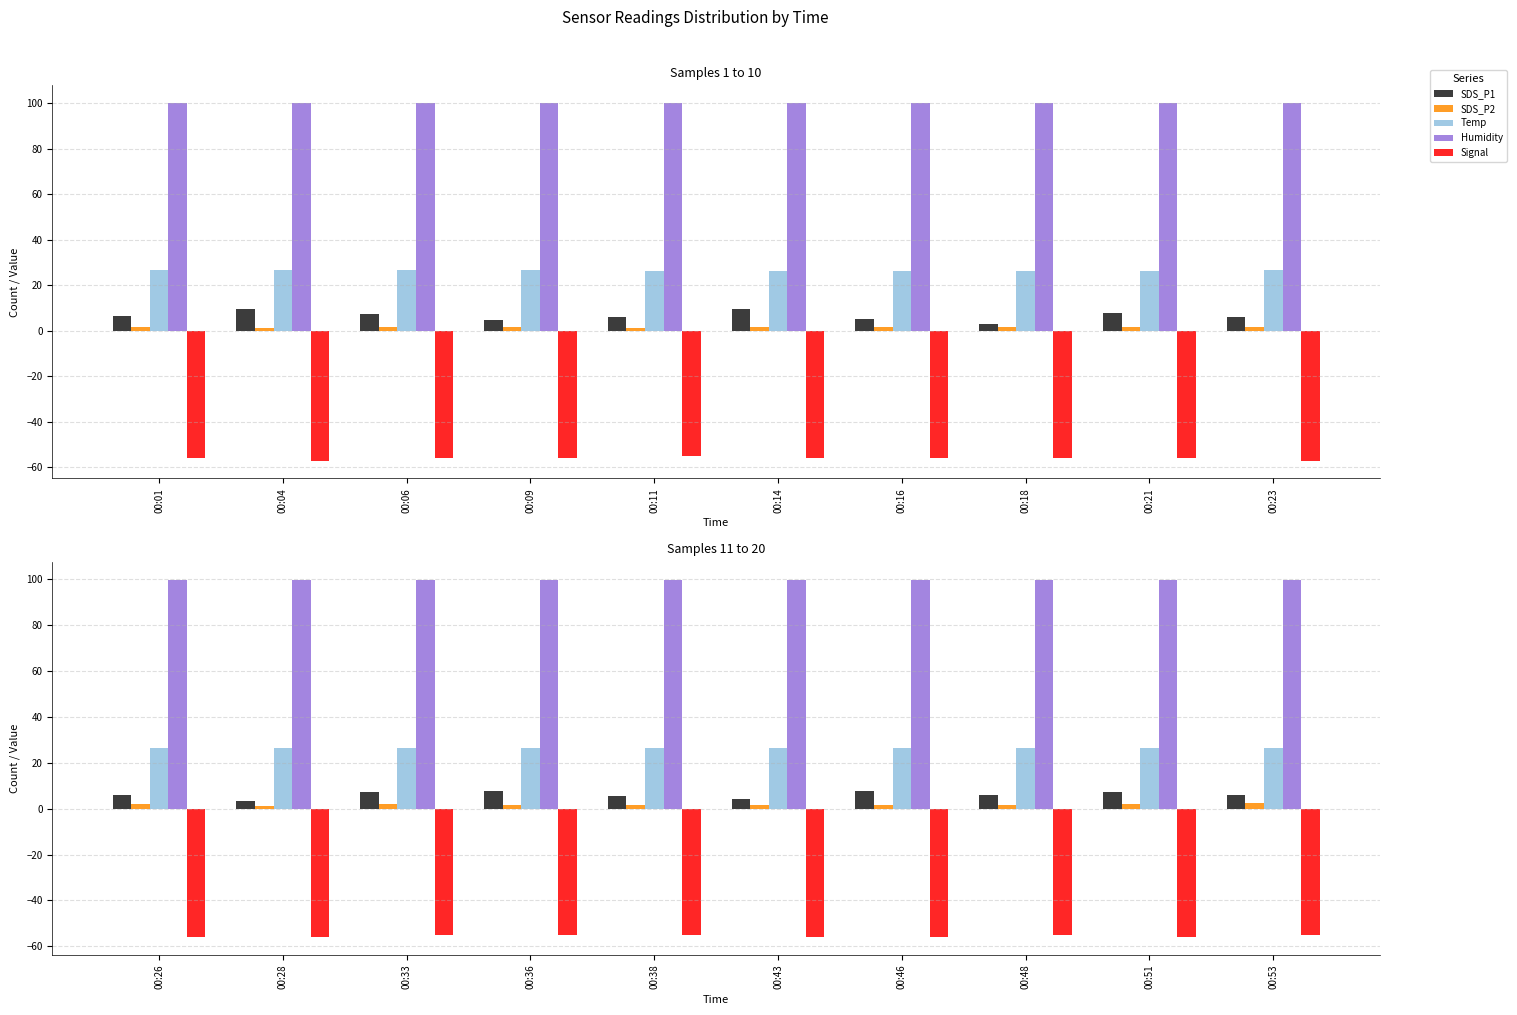

At which category does the chart reach its peak across all series?

00:26